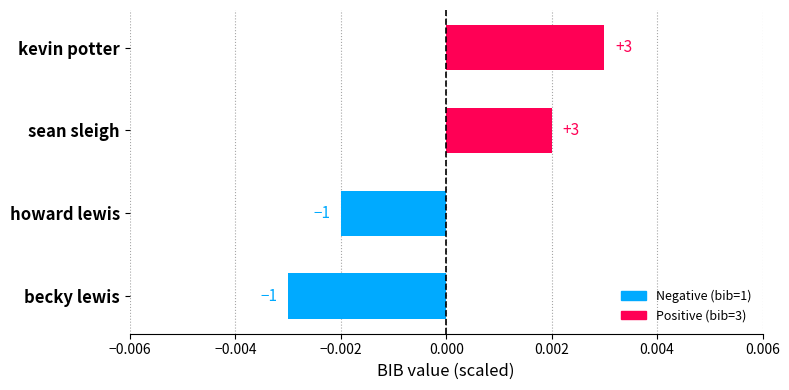

Which has a higher value, sleigh or lewis?

sleigh